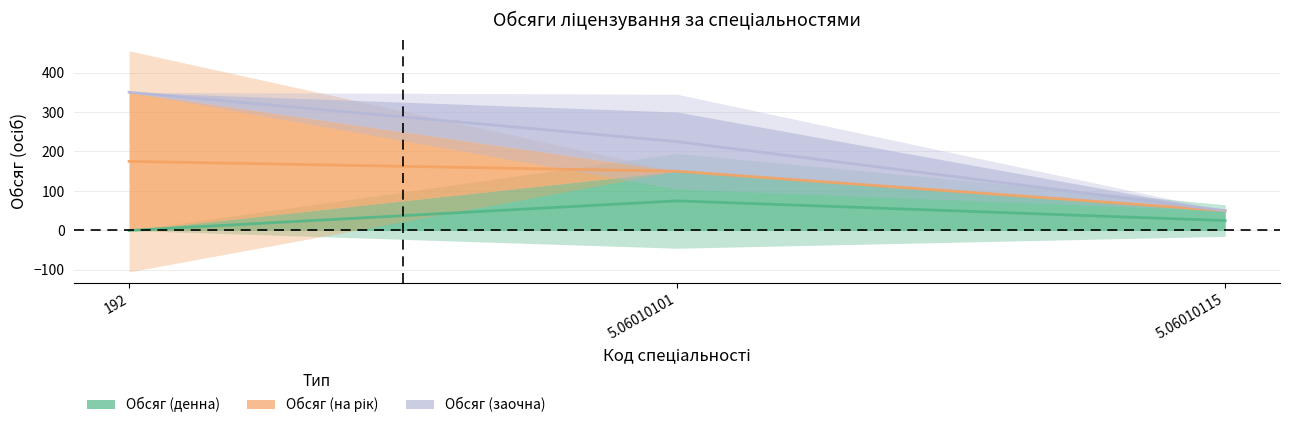

Which has a higher value, 5.06010115 or 192?

5.06010115